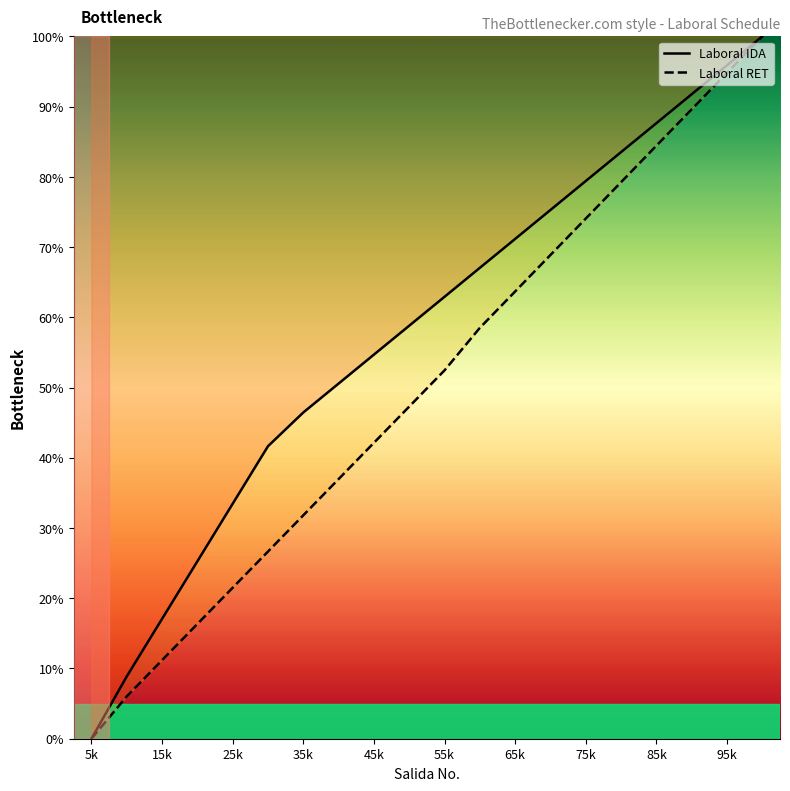

What is the difference between the highest and lowest values at 55k?

10.5